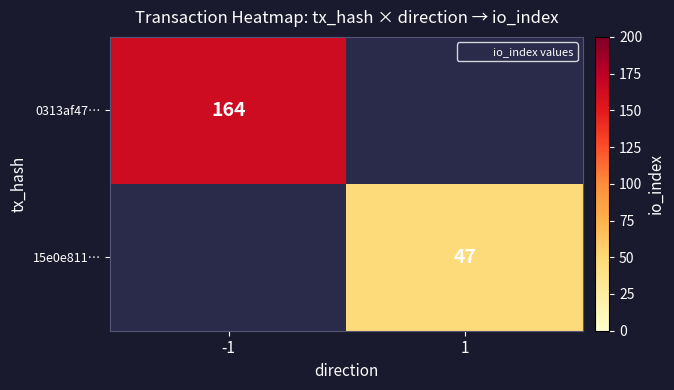

List the labels in order of 15e0e811… value, smallest first.

-1, 1